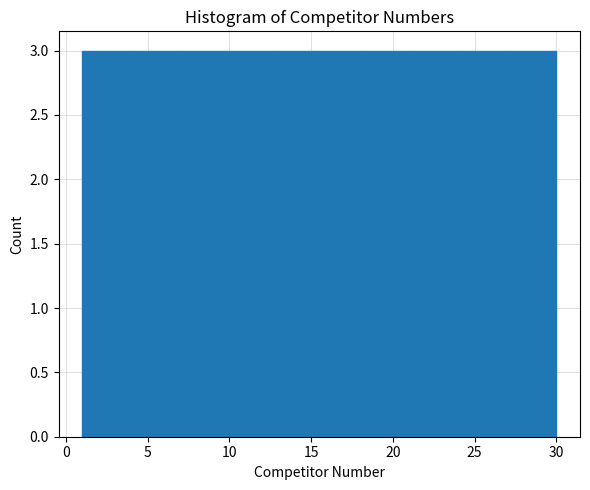

Reading left to right, list every bar in this chart as the range it spans on the x-axis followed by its height. Neither the bar edges nor the heights are printed on the chart, so give them approximately, as read against the axes.

1.0 to 3.9: 3
3.9 to 6.8: 3
6.8 to 9.7: 3
9.7 to 12.6: 3
12.6 to 15.5: 3
15.5 to 18.4: 3
18.4 to 21.3: 3
21.3 to 24.2: 3
24.2 to 27.1: 3
27.1 to 30.0: 3